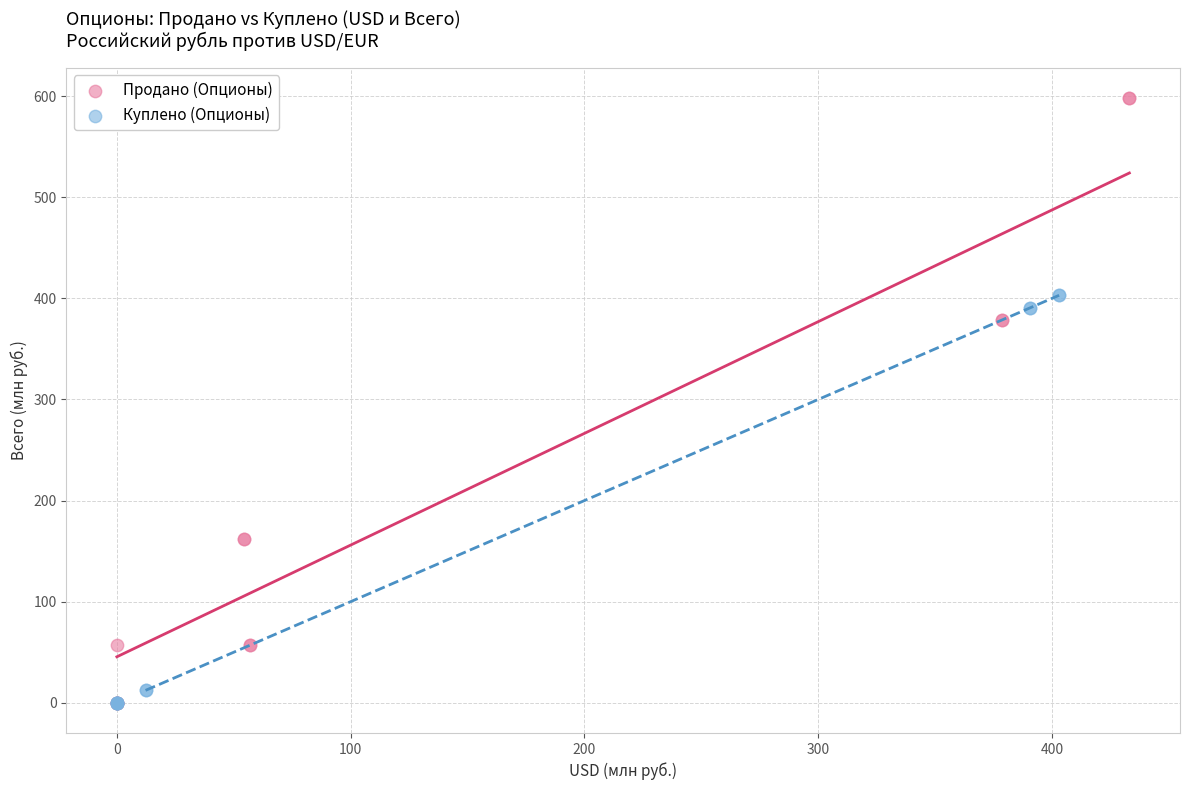

What are all the series names shown in the legend?

Продано (Опционы), Куплено (Опционы)